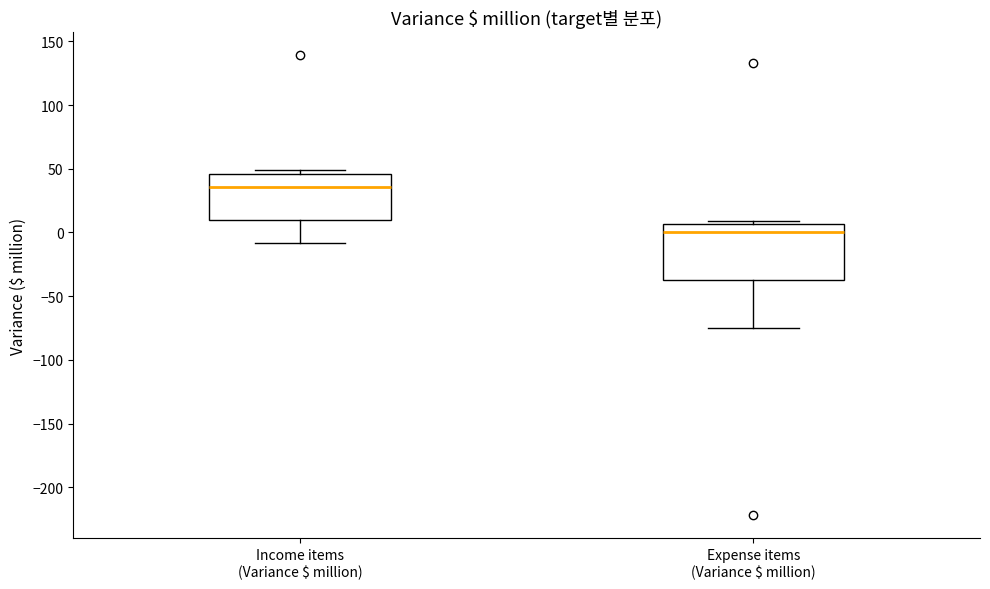

Where is the lower edge of the box for Expense items (Variance $ million) on the y-axis? The values are not printed on the chart, so give them approximately, as read against the axis.

-35